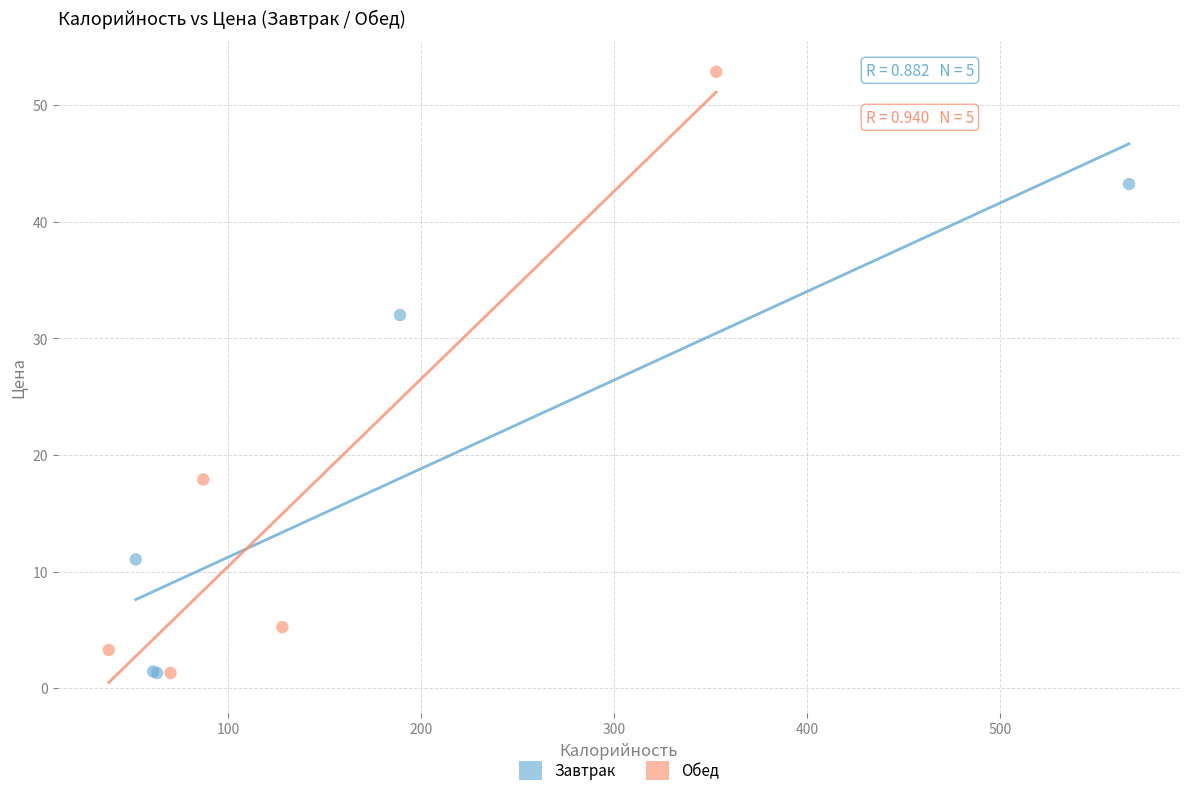

Which series contains the highest Y value?

Обед